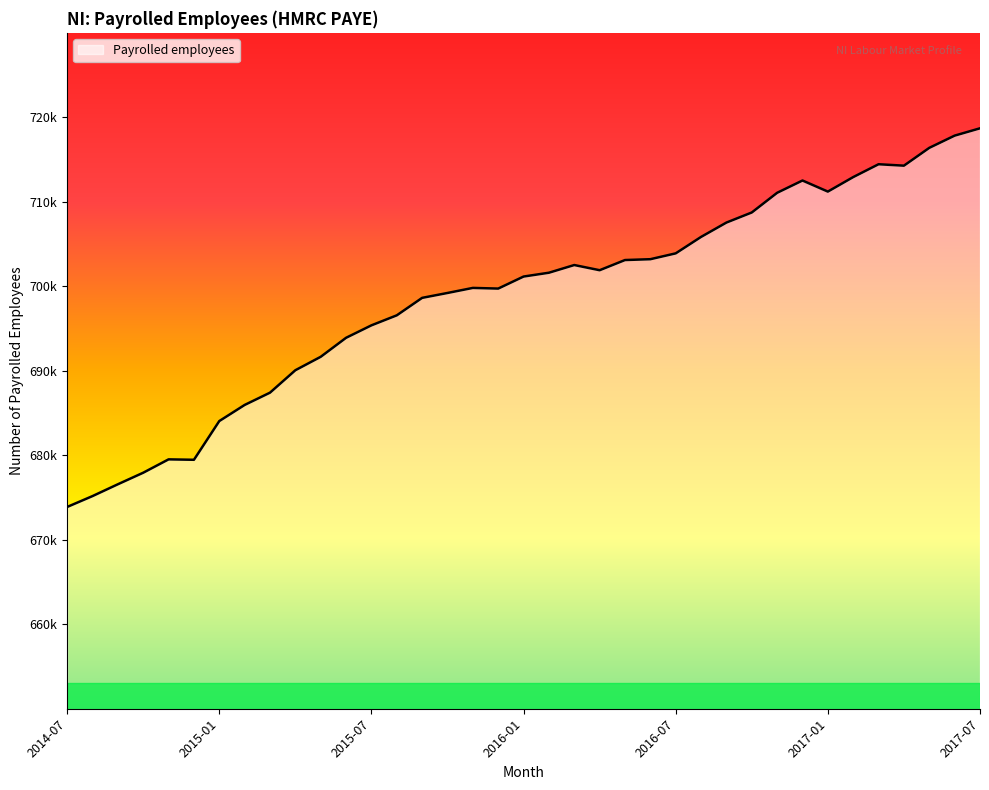

Rank the categories by value from lowest to highest.

2014-07, 2014-08, 2014-09, 2014-10, 2014-12, 2014-11, 2015-01, 2015-02, 2015-03, 2015-04, 2015-05, 2015-06, 2015-07, 2015-08, 2015-09, 2015-10, 2015-12, 2015-11, 2016-01, 2016-02, 2016-04, 2016-03, 2016-05, 2016-06, 2016-07, 2016-08, 2016-09, 2016-10, 2016-11, 2017-01, 2016-12, 2017-02, 2017-04, 2017-03, 2017-05, 2017-06, 2017-07